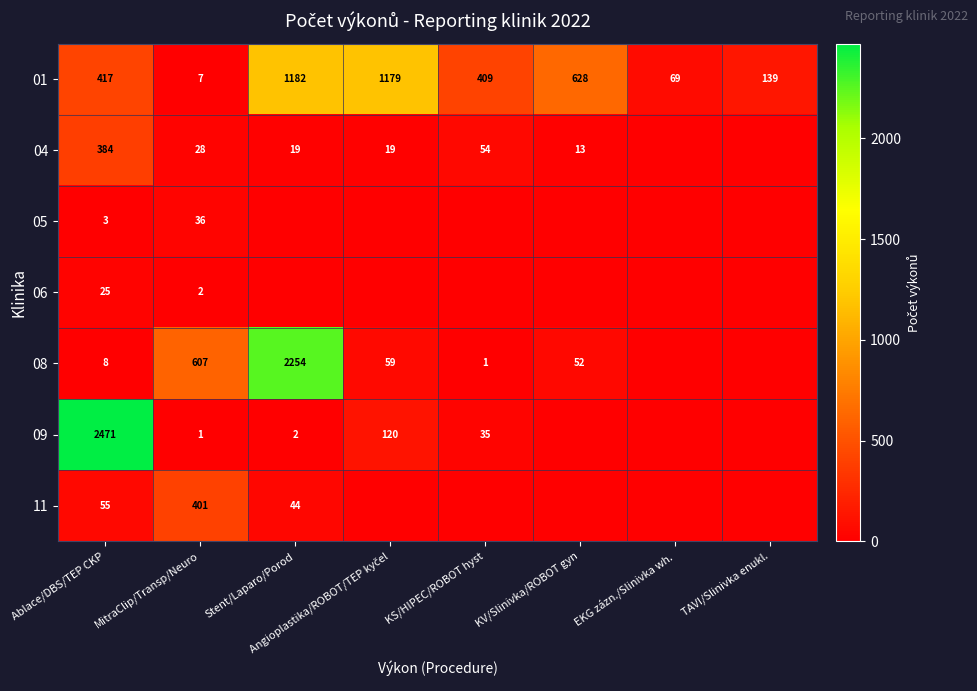

At which category is the sum across all series the highest?

Stent/Laparo/Porod